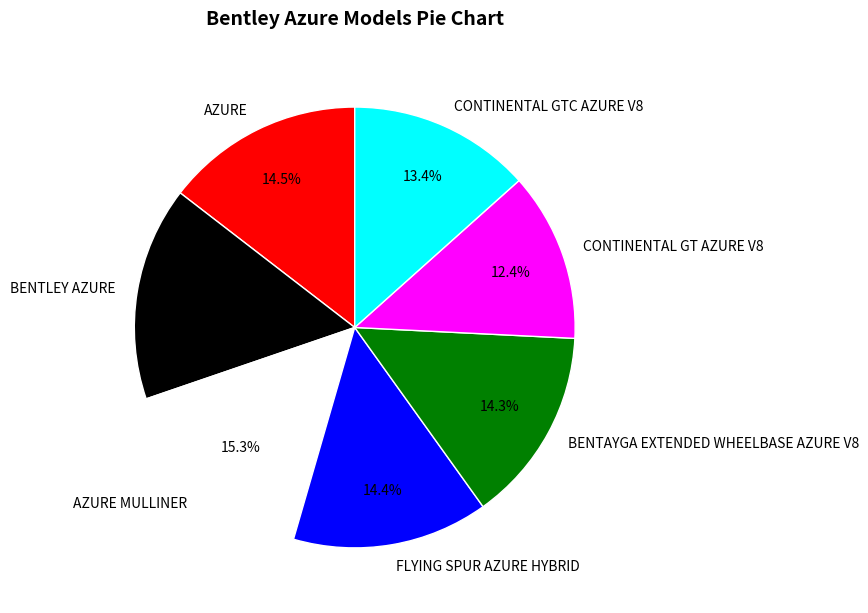

Approximately how many times larger is the value at CONTINENTAL GTC AZURE V8 compared to AZURE MULLINER?

0.9